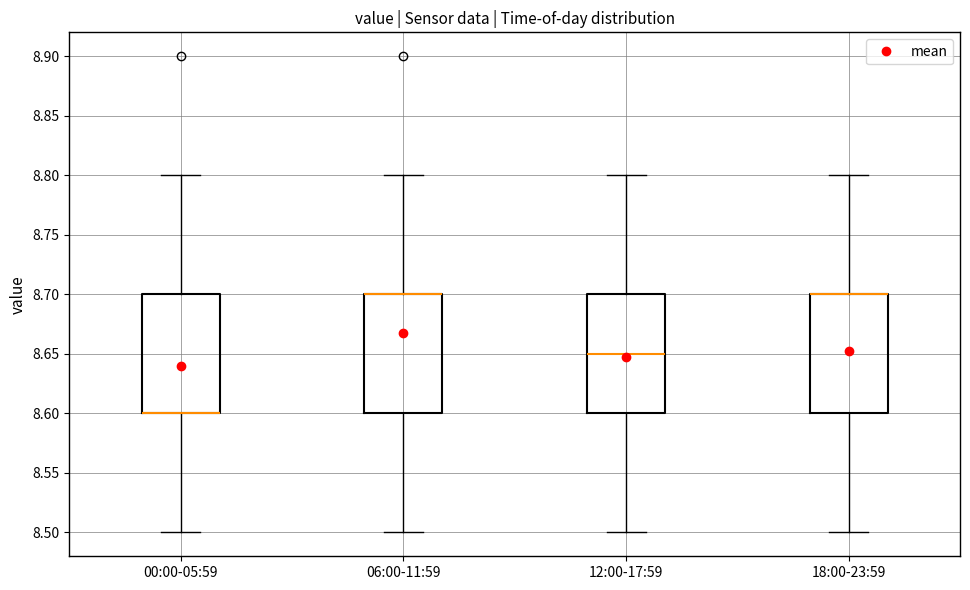

Reading left to right, read every box against the y-axis: the position of its median line, the range the box covers, and the ends of its whiskers. The values are not printed on the chart, so give them approximately, as read against the axis.

00:00-05:59: median 8.60 (drawn on the box's lower edge), box 8.60 to 8.70, whiskers 8.50 to 8.80
06:00-11:59: median 8.70 (drawn on the box's upper edge), box 8.60 to 8.70, whiskers 8.50 to 8.80
12:00-17:59: median 8.65, box 8.60 to 8.70, whiskers 8.50 to 8.80
18:00-23:59: median 8.70 (drawn on the box's upper edge), box 8.60 to 8.70, whiskers 8.50 to 8.80